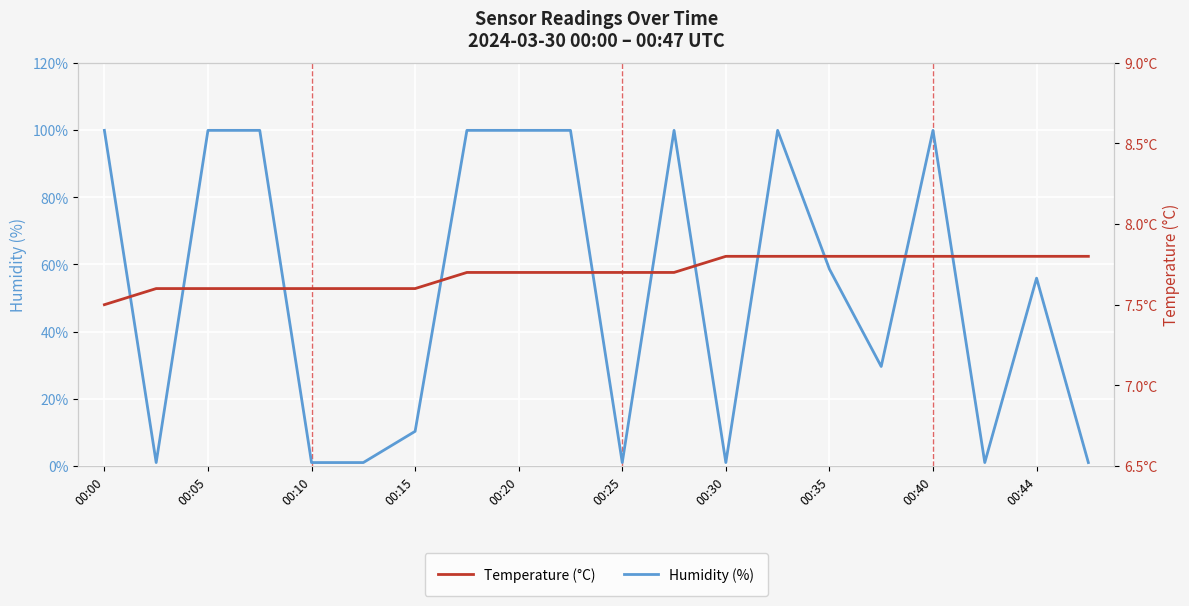

How many data points in Humidity (%) are above 58?

10